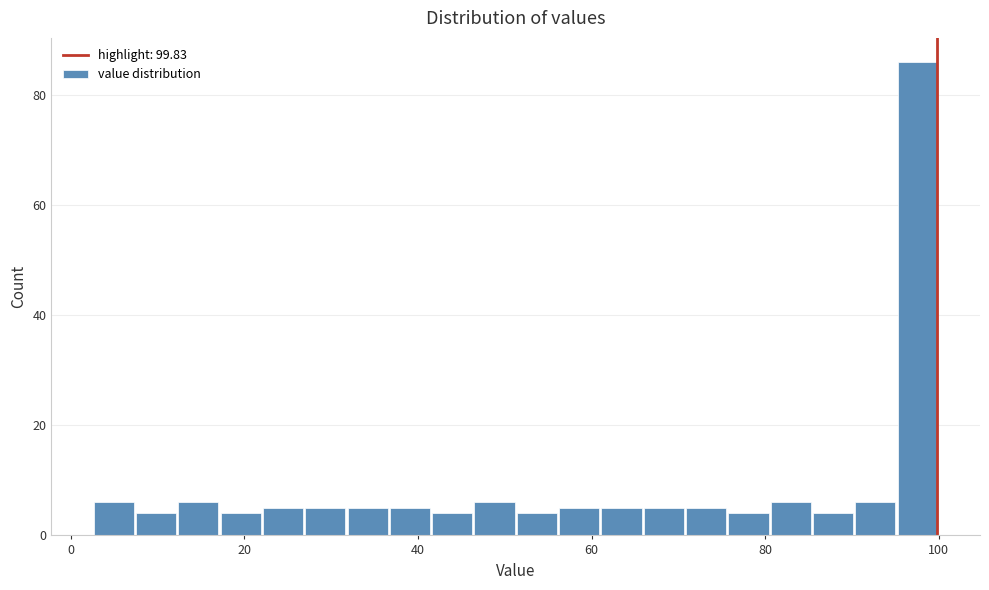

Around what value on the x-axis is the tallest bar? Give the approximate position of its centre, as read against the axis.

98